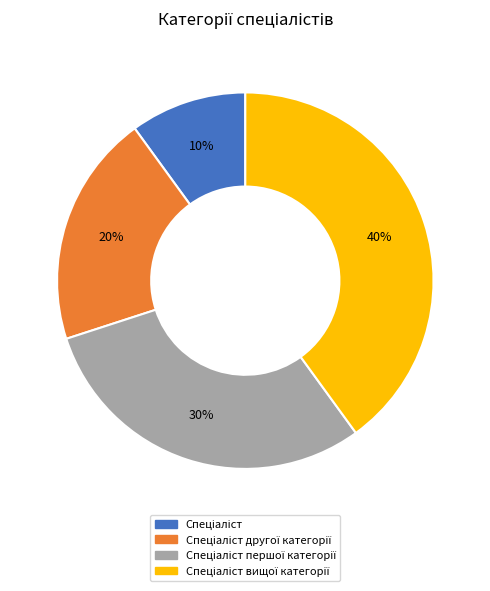

Is there a majority slice in this chart?

No